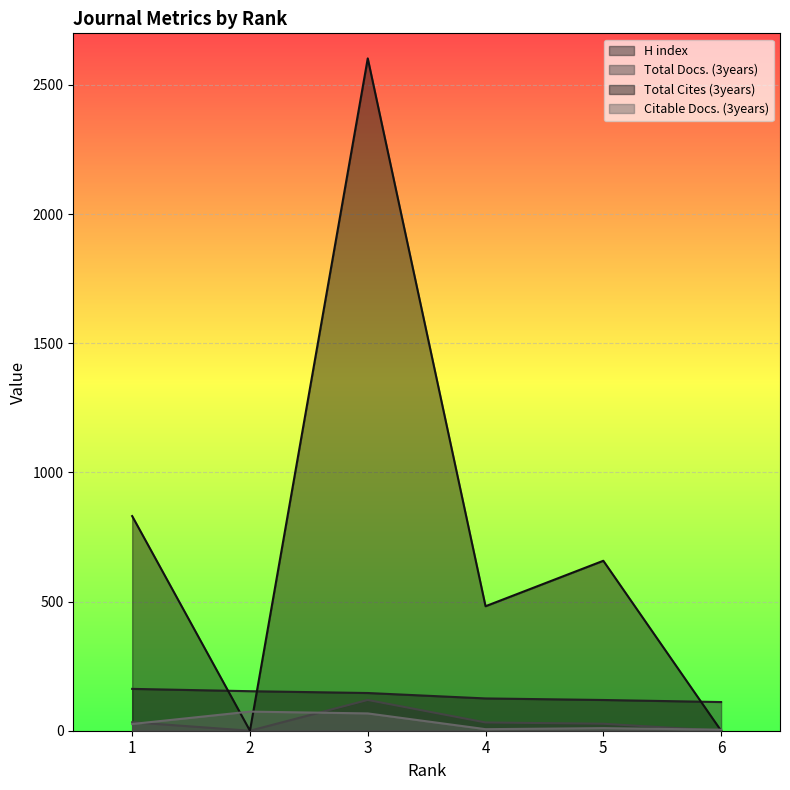

The value of Total Docs. (3years) at 5 is 27. True or false?

True